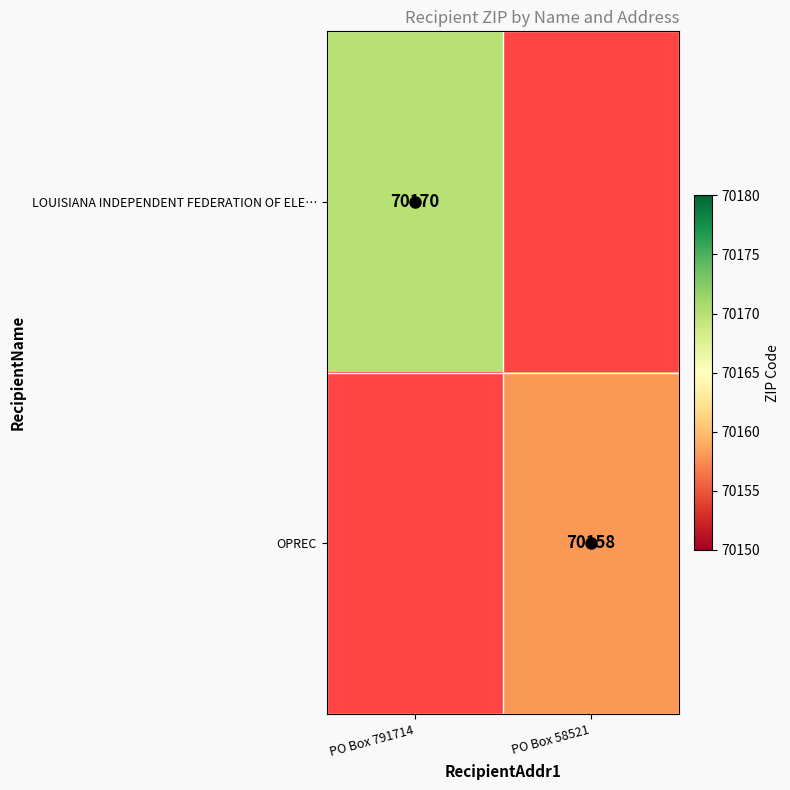

Is the value of OPREC at PO Box 58521 greater than the value of LOUISIANA INDEPENDENT FEDERATION OF ELE… at PO Box 791714?

No